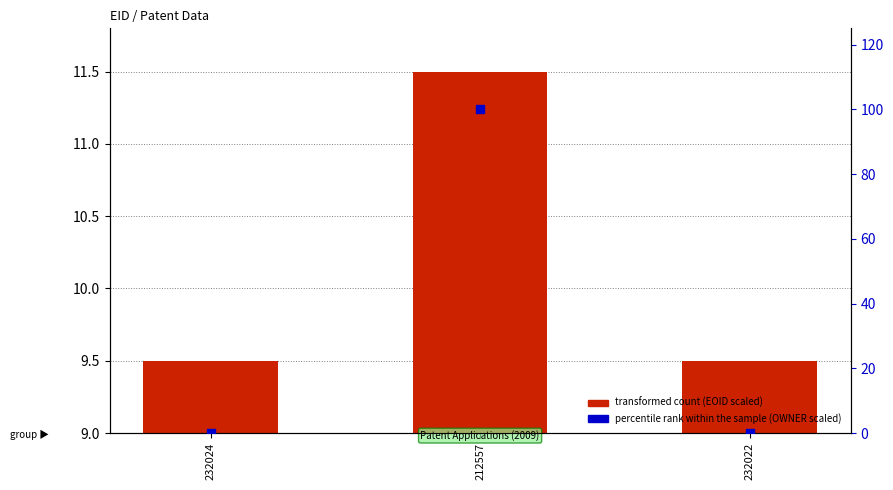

Which series has the widest spread of Y values?

percentile rank within the sample (OWNER scaled)